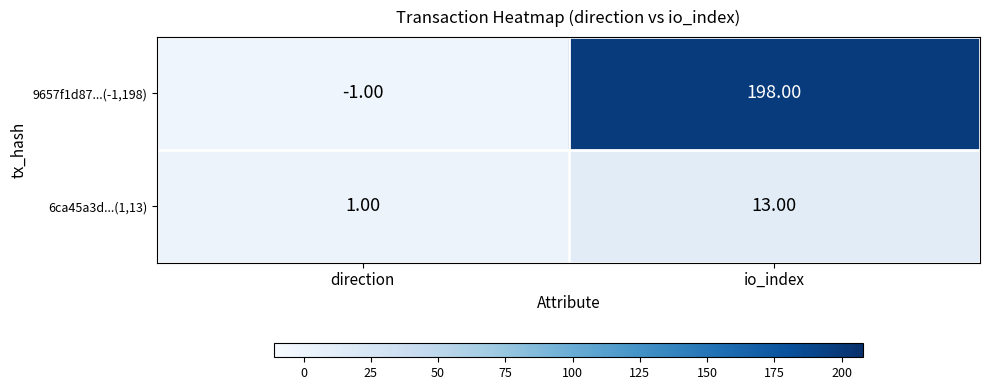

At which category is the sum across all series the highest?

io_index